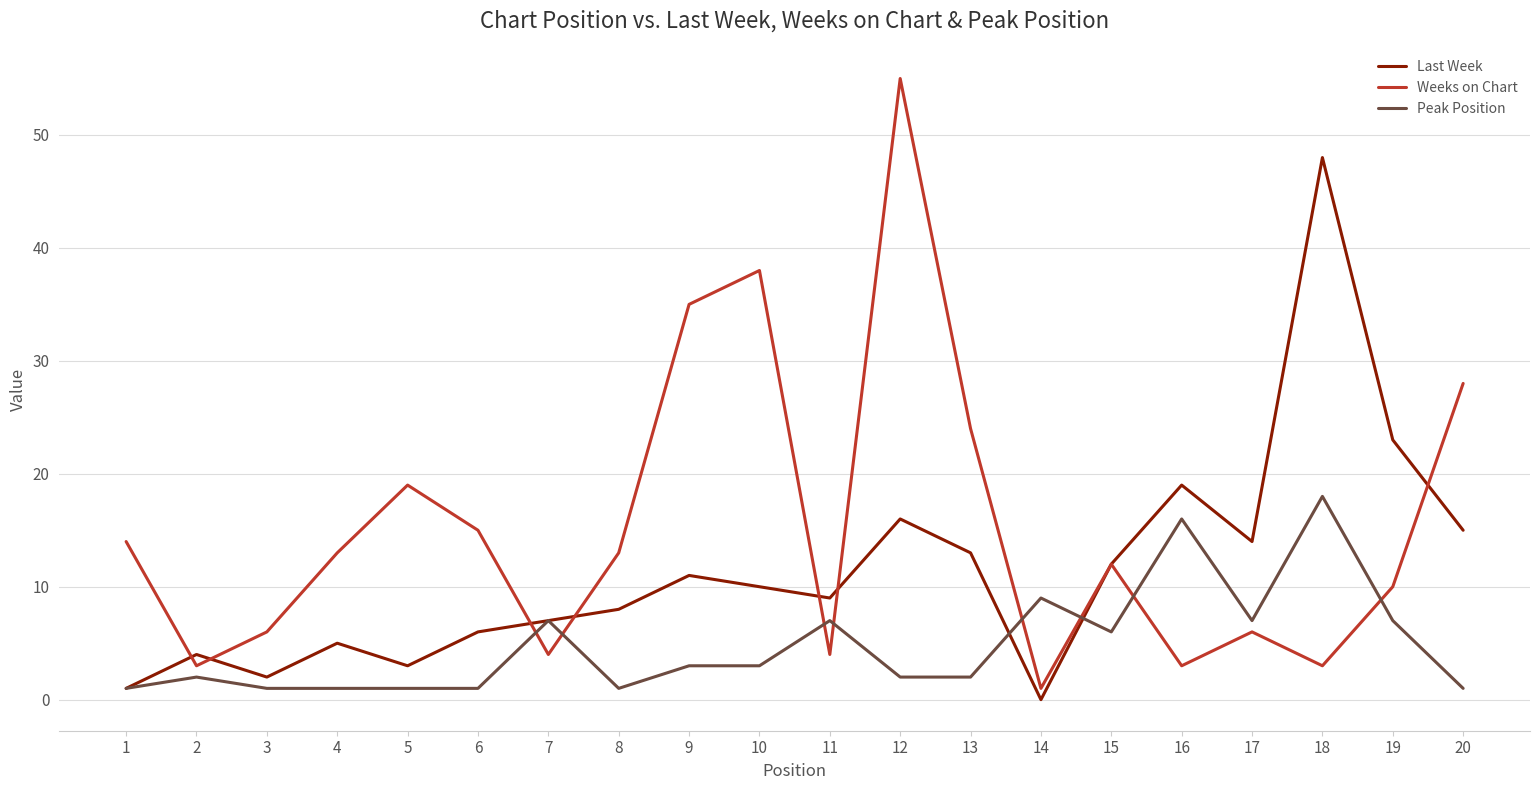

Where is Peak Position nearest to the value 9?

14